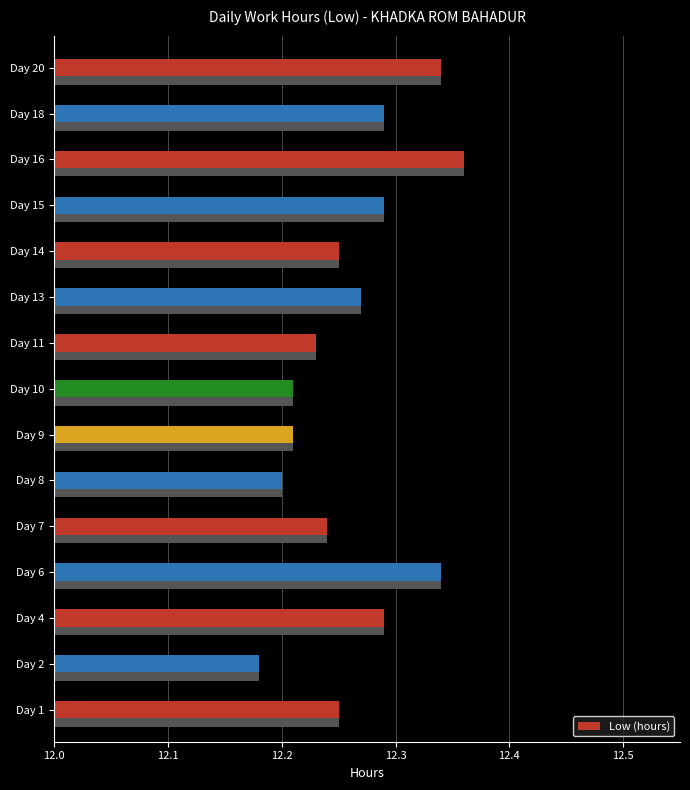

Between Day 4 and Day 2, which is larger?

Day 4